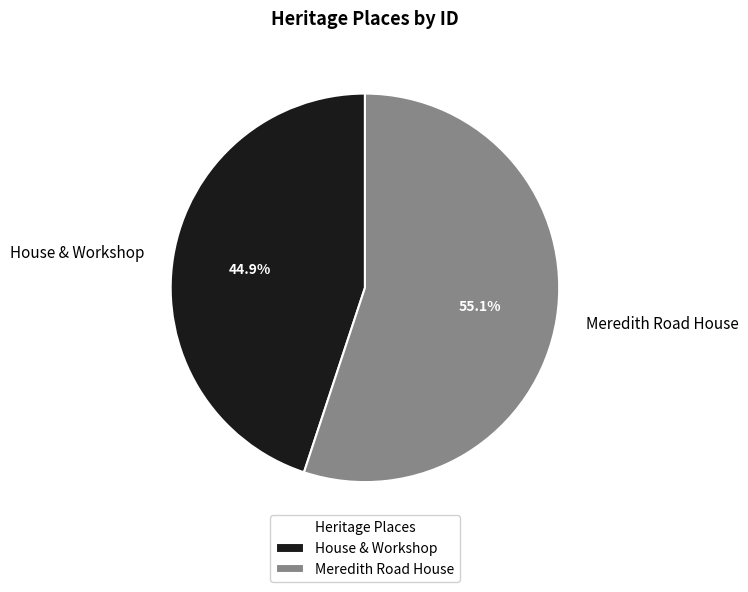

Which has a higher value, Meredith Road House or House & Workshop?

Meredith Road House